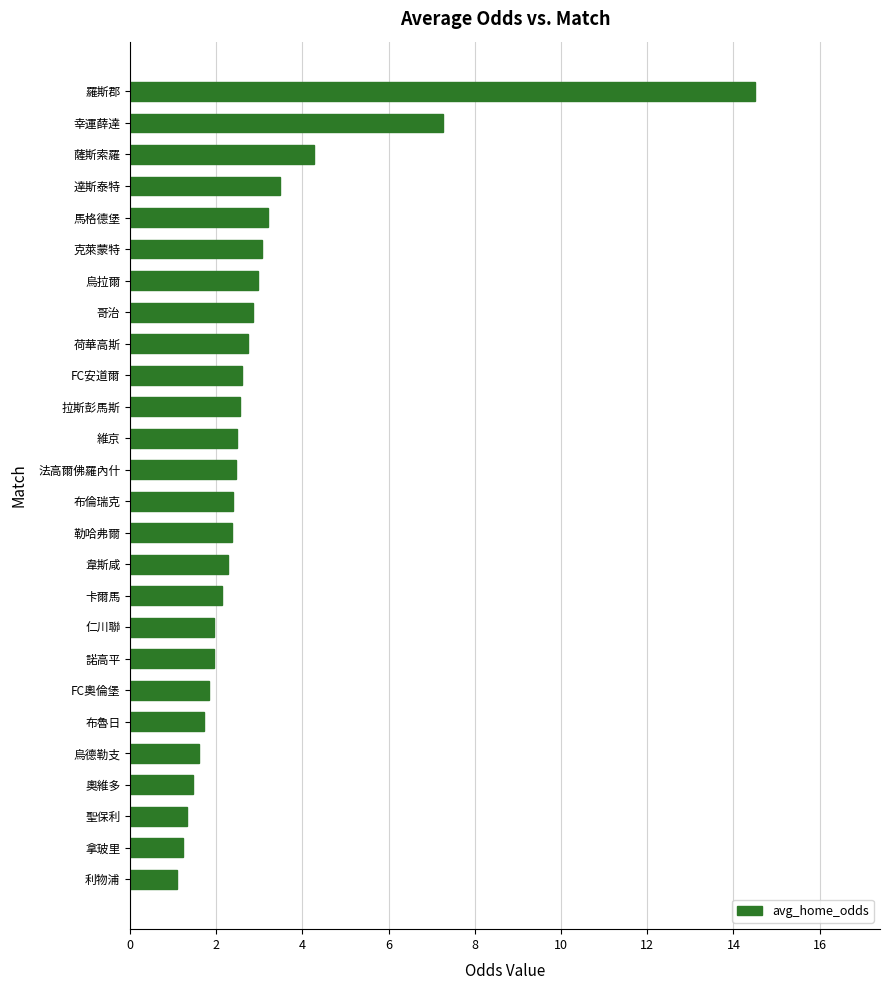

What is the approximate value at 拿玻里?

1.2